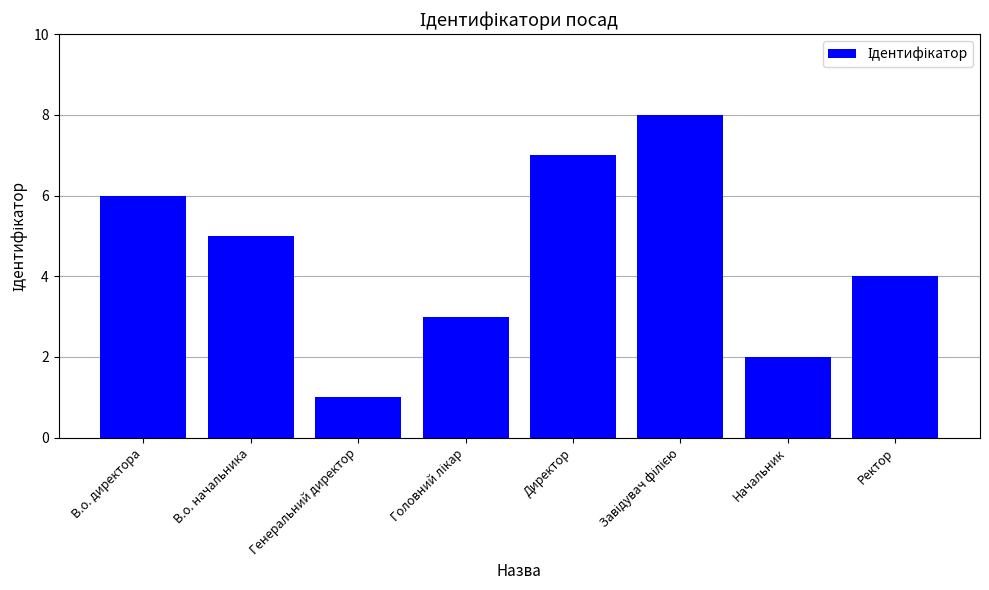

Which label corresponds to the smallest value in the chart?

Генеральний директор